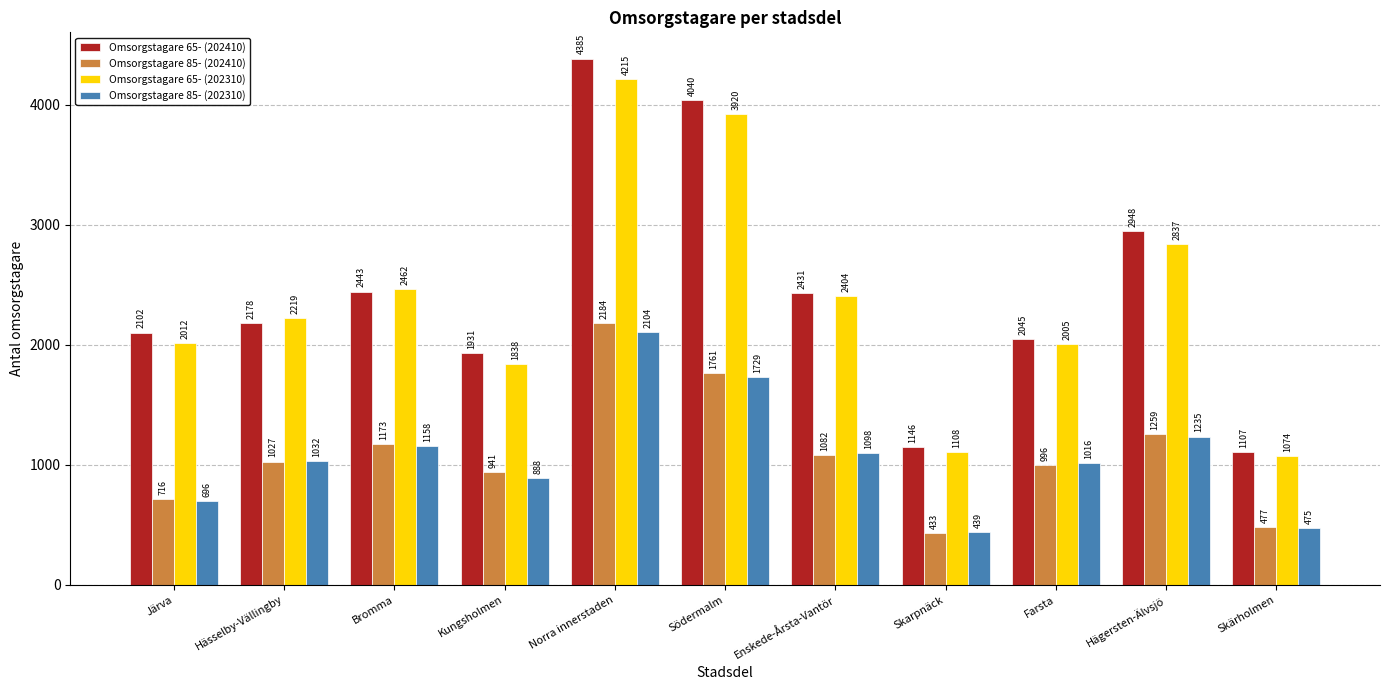

Reading left to right, what are all the values shown in this chart?

Omsorgstagare 65- (202410): 2102	2178	2443	1931	4385	4040	2431	1146	2045	2948	1107
Omsorgstagare 85- (202410): 716	1027	1173	941	2184	1761	1082	433	996	1259	477
Omsorgstagare 65- (202310): 2012	2219	2462	1838	4215	3920	2404	1108	2005	2837	1074
Omsorgstagare 85- (202310): 696	1032	1158	888	2104	1729	1098	439	1016	1235	475